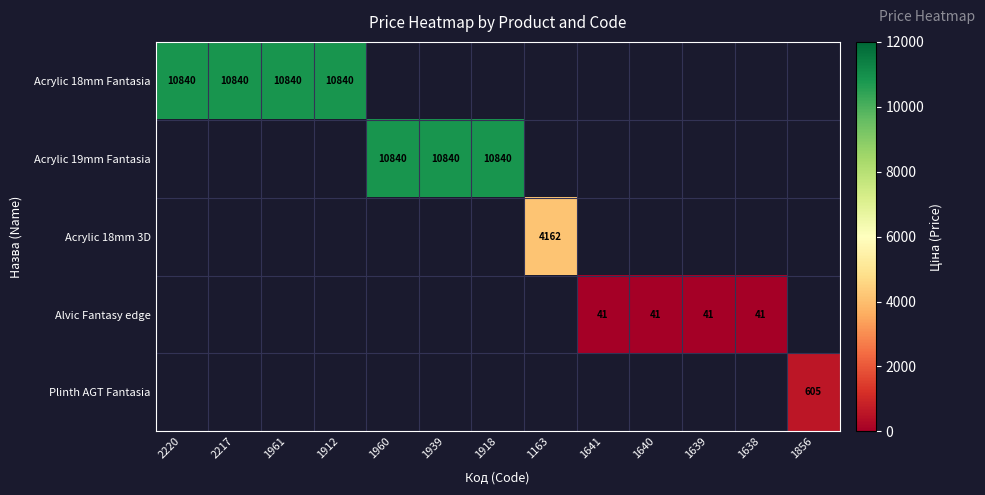

Is the value of Acrylic 18mm Fantasia at 2217 greater than the value of Alvic Fantasy edge at 1641?

Yes